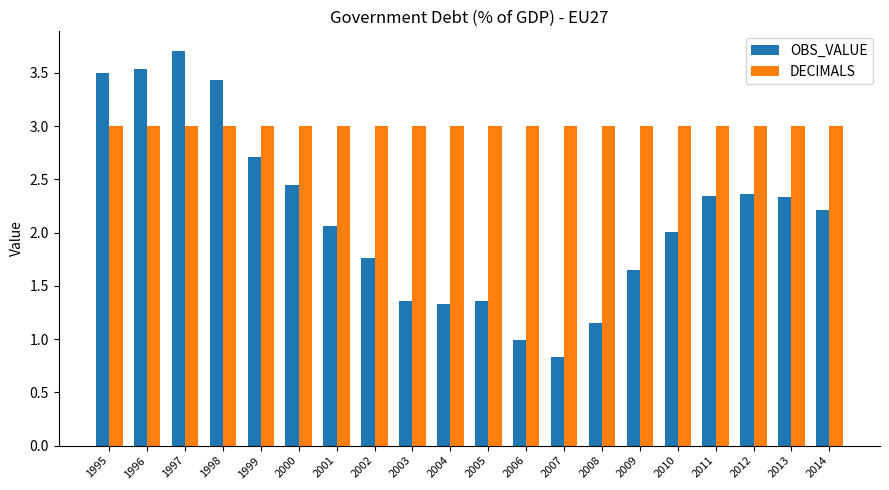

At which label is OBS_VALUE closest to 2?

2010